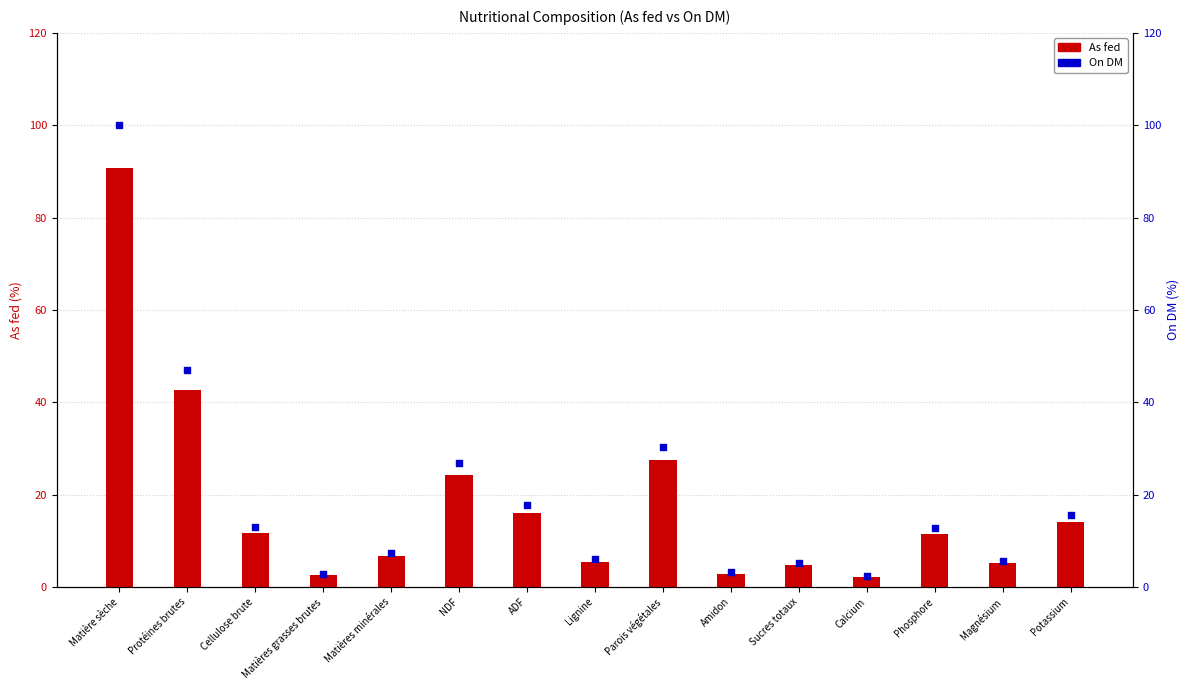

What are all the series names shown in the legend?

As fed, On DM